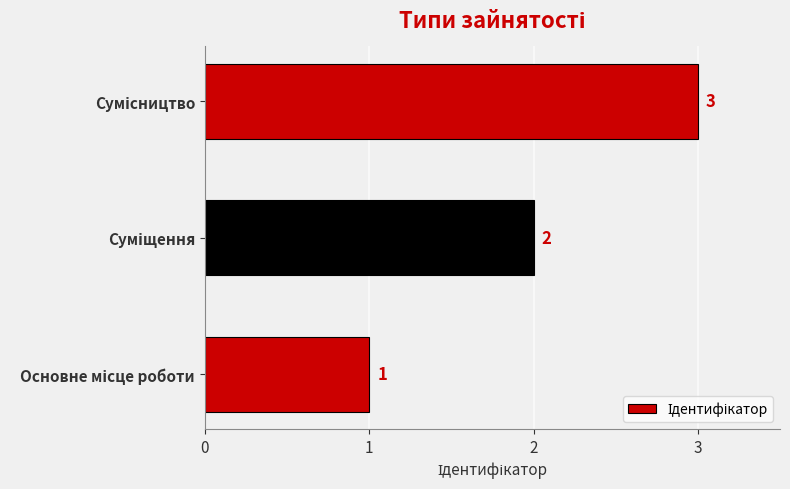

What is the maximum value shown in the chart?

3